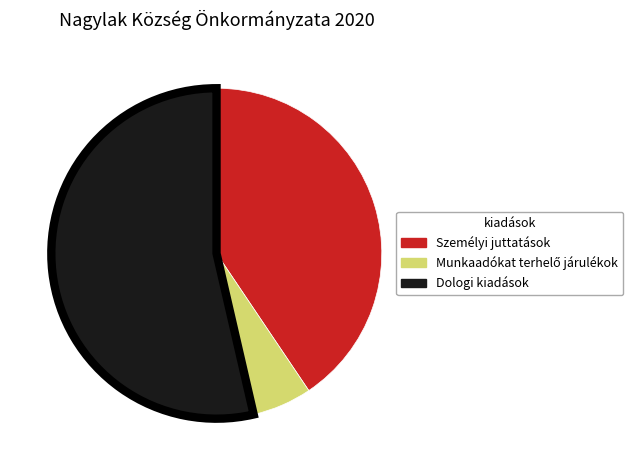

Which category accounts for the majority?

Dologi kiadások